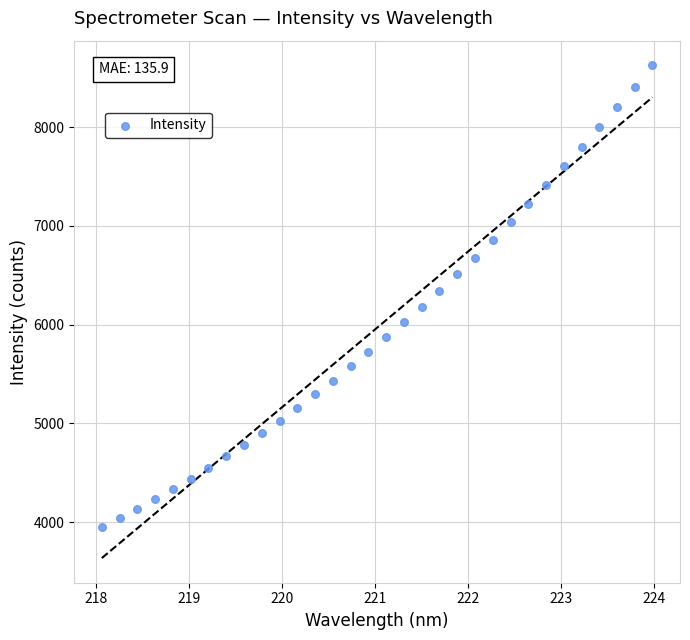

What is the range of X values (max minus min)?

5.9